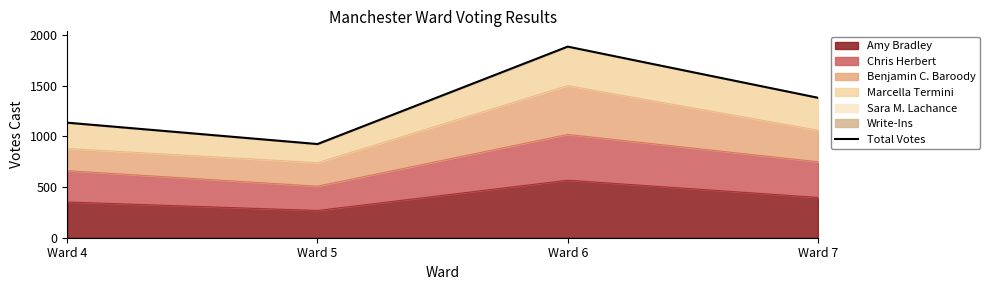

Which has a higher value, Ward 6 or Ward 5?

Ward 6